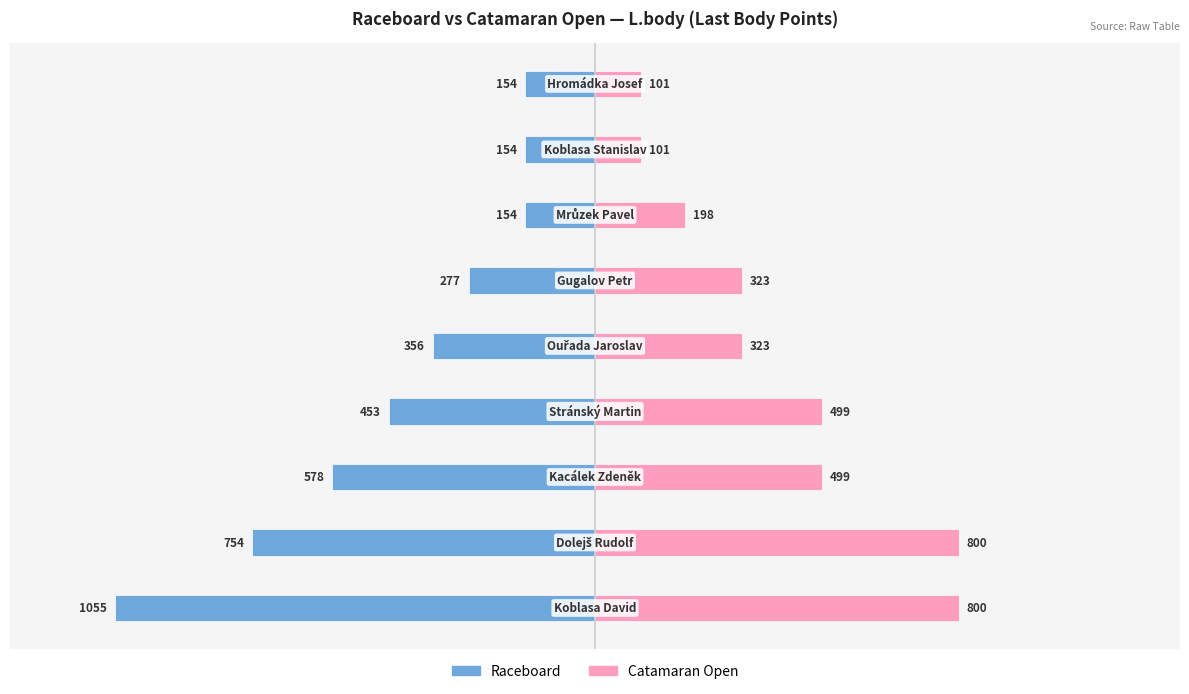

What is the sum of all Raceboard values?

-3935